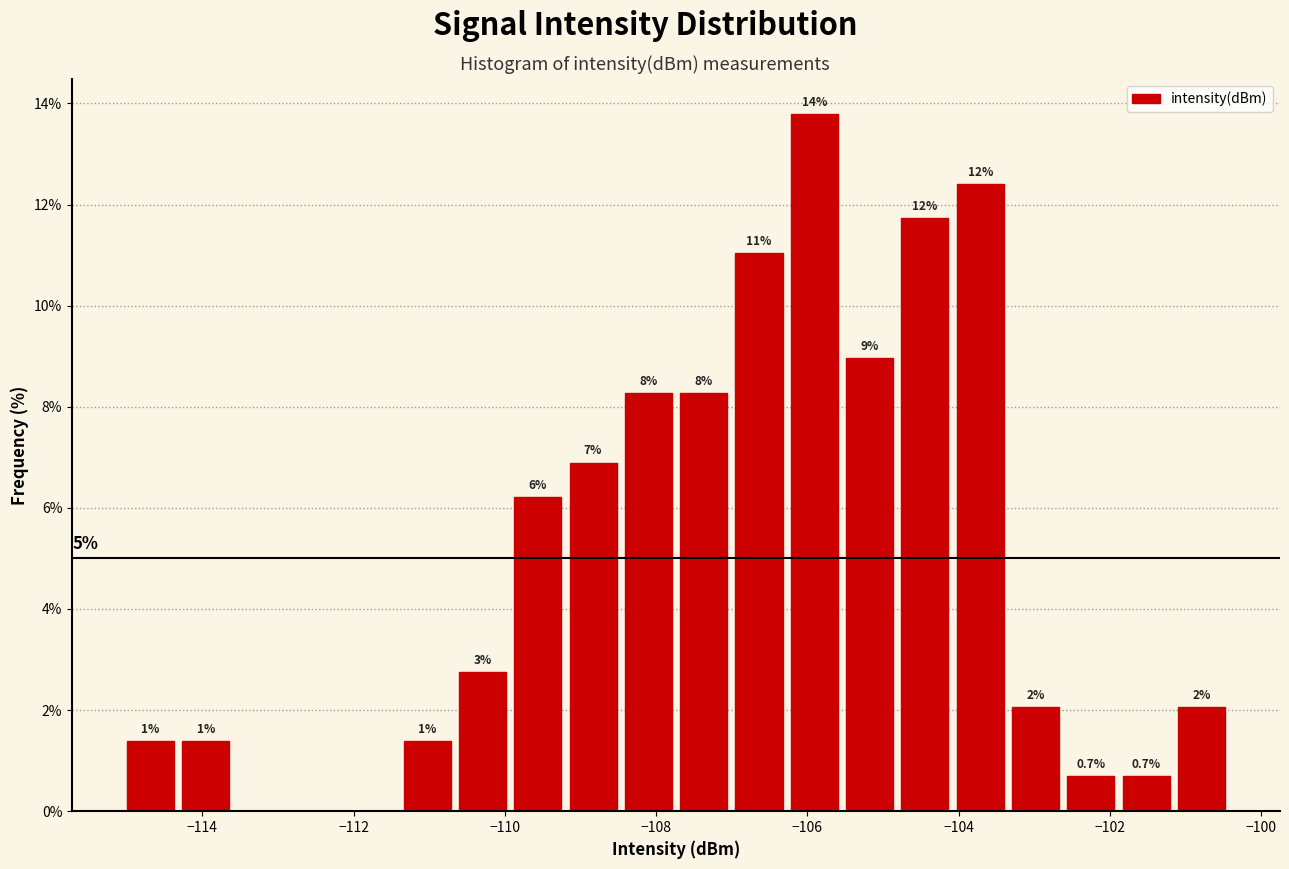

Read against the x-axis, roughly where is the centre of the tallest bar?

-106.0